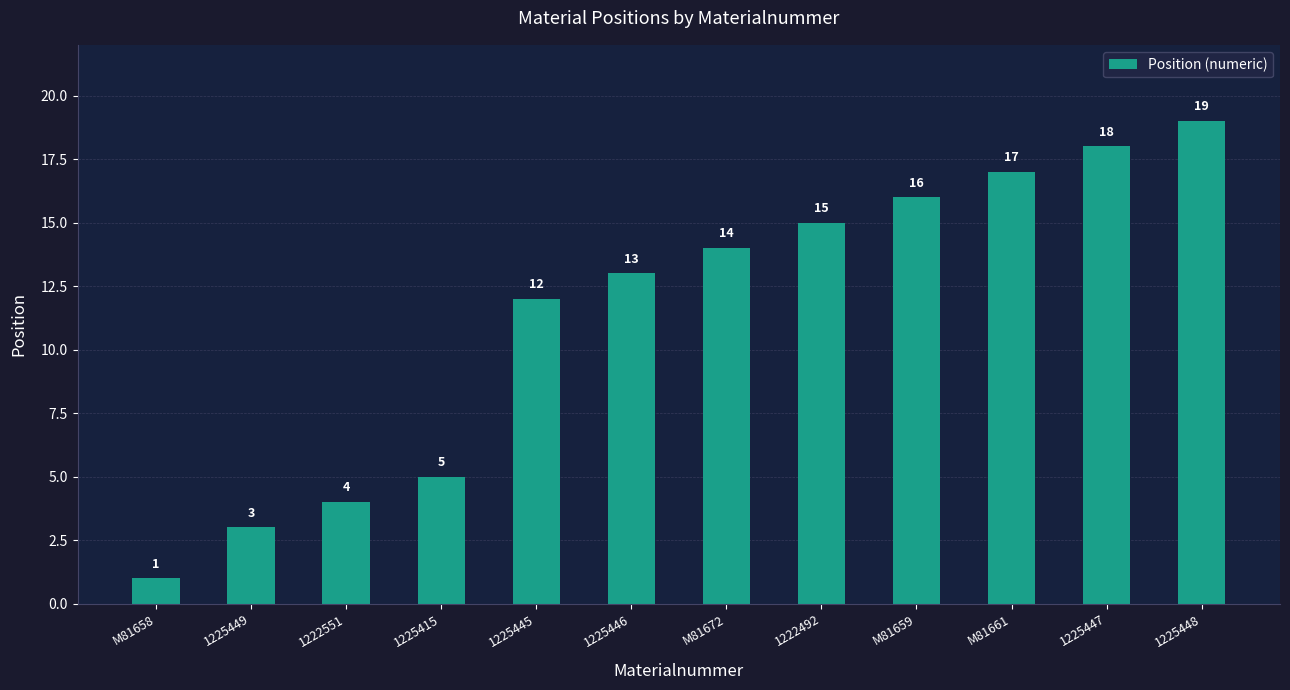

Read the value at 1225445.

12